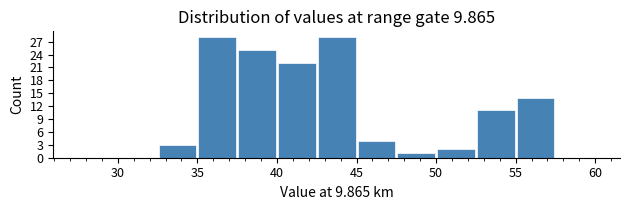

Reading left to right, list every bar in this chart as the range it spans on the x-axis followed by its height. The values are not printed on the chart, so give them approximately, as read against the axis.

27.5 to 30.0: 0
30.0 to 32.5: 0
32.5 to 35.0: 3
35.0 to 37.5: 28
37.5 to 40.0: 25
40.0 to 42.5: 22
42.5 to 45.0: 28
45.0 to 47.5: 4
47.5 to 50.0: 1
50.0 to 52.5: 2
52.5 to 55.0: 11
55.0 to 57.5: 14
57.5 to 60.0: 0